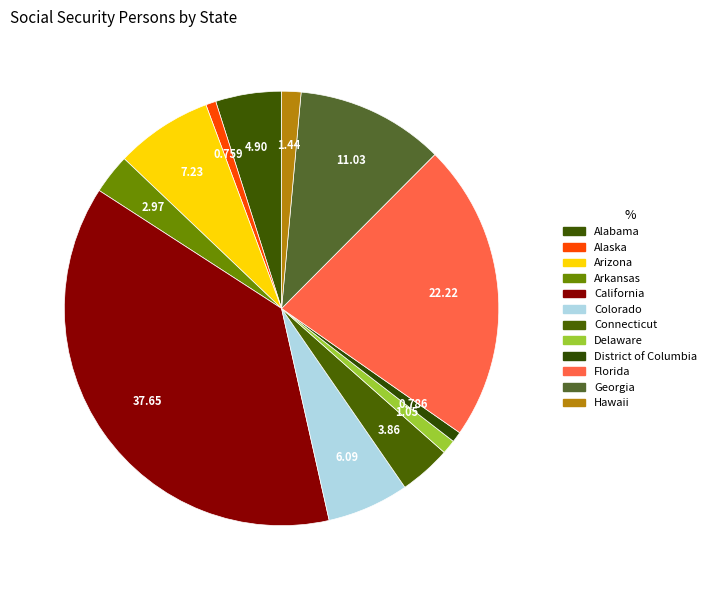

To the nearest percent, what is the difference between the Arkansas and Alaska slice percentages?

2%